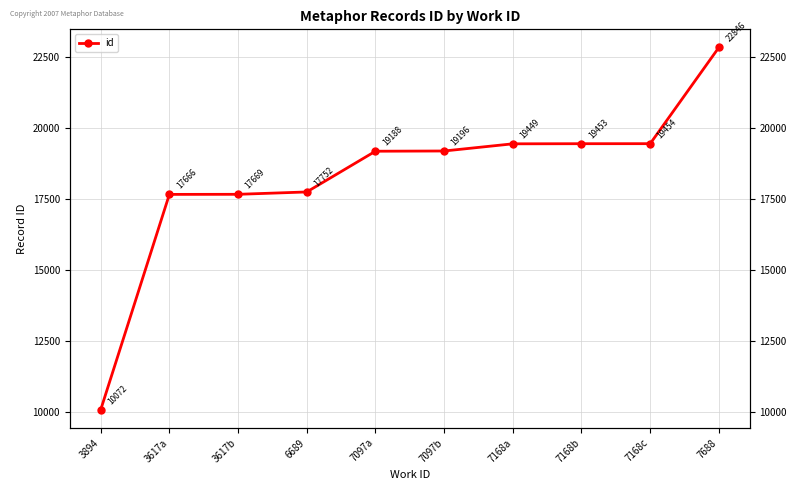

Which has a higher value, 3894 or 7688?

7688